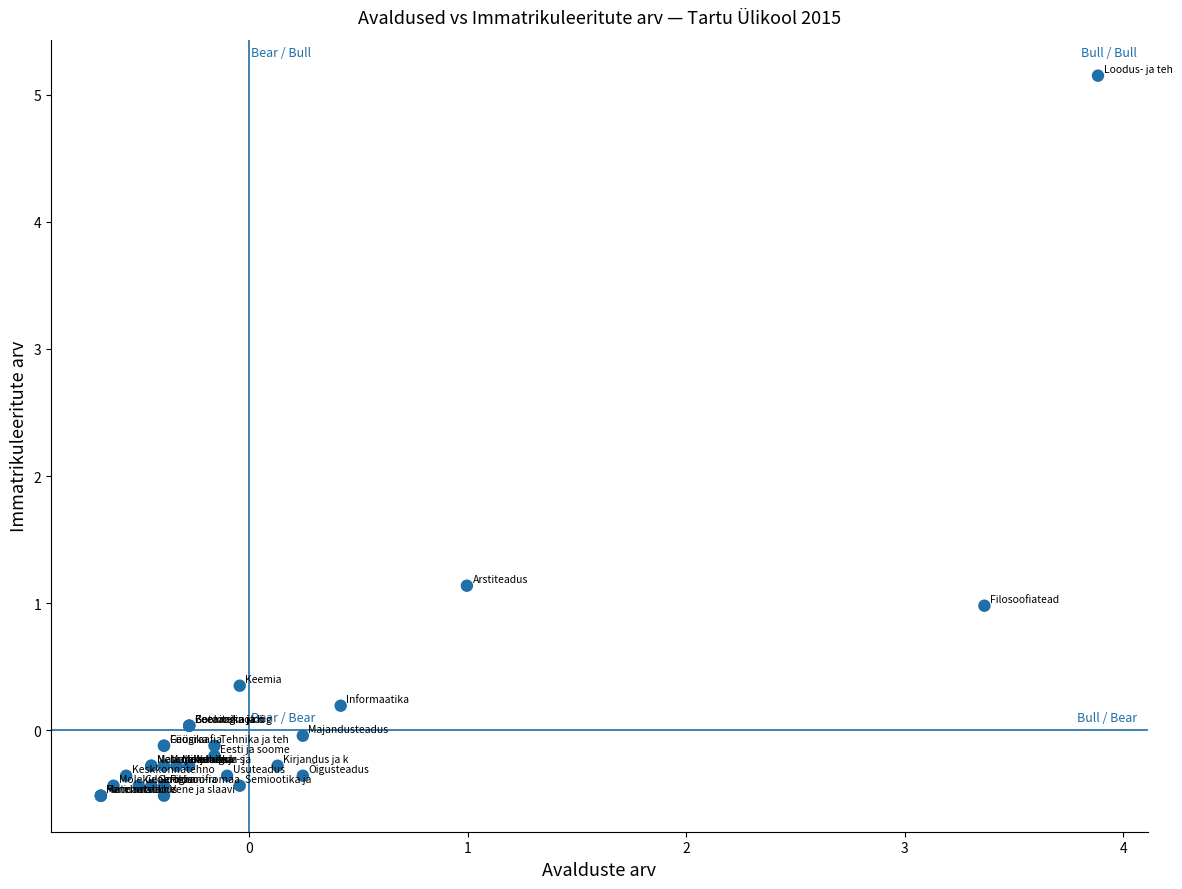

What Y value in the scatter plot is closest to 2?

1.1